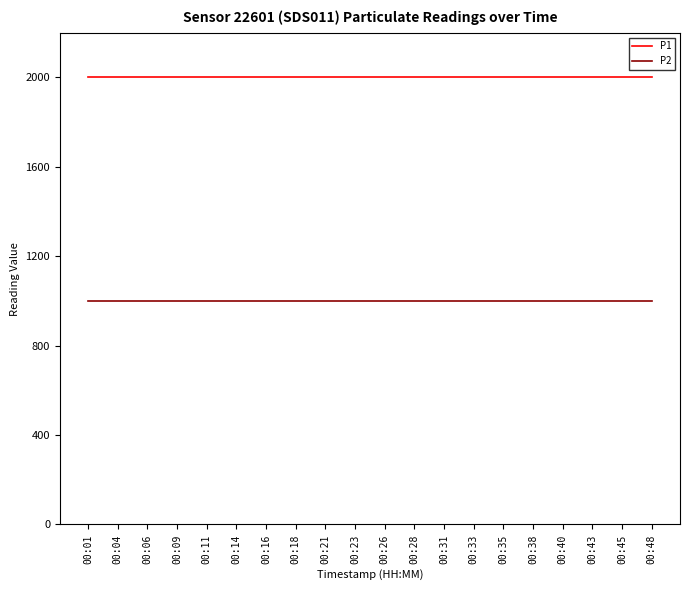

List the series in order of their peak value, highest first.

P1, P2